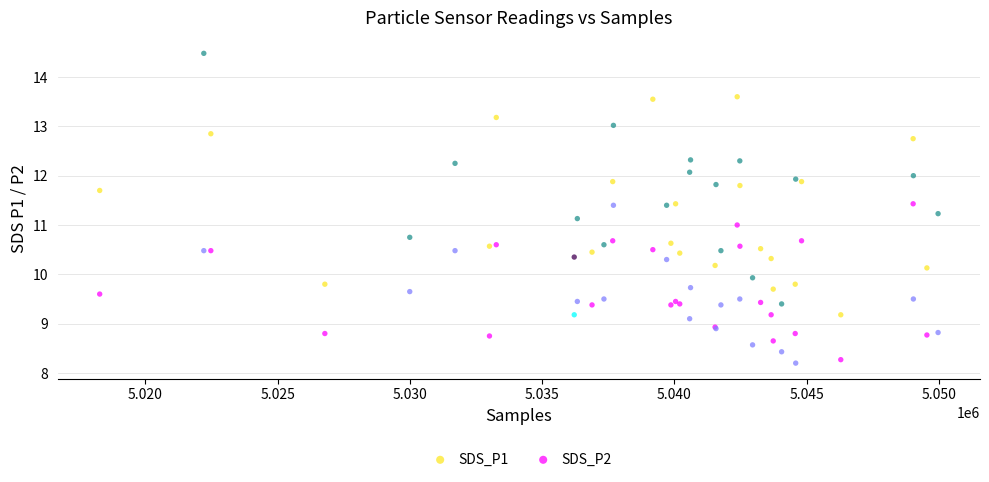

What are all the series names shown in the legend?

SDS_P1, SDS_P2